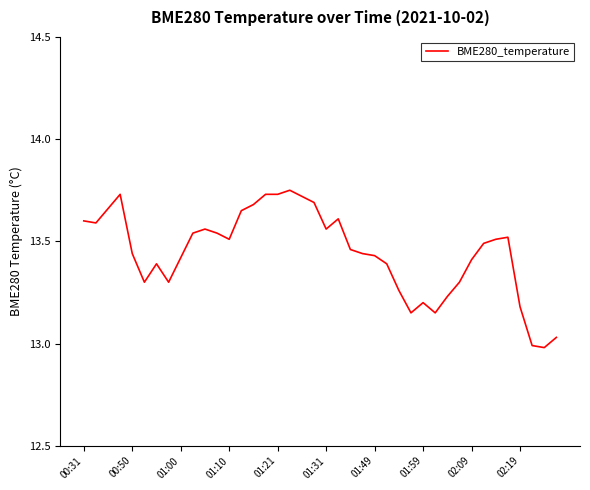

What is the difference between the maximum and minimum values?

0.8